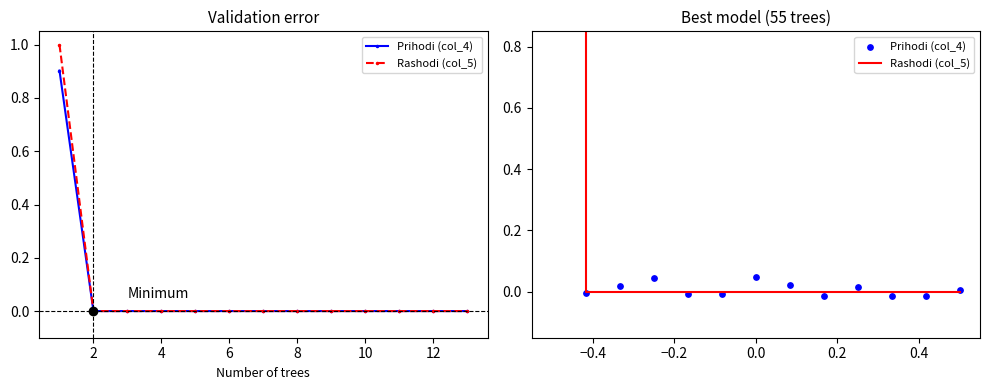

Which series reaches the minimum Y coordinate?

Prihodi (col_4)